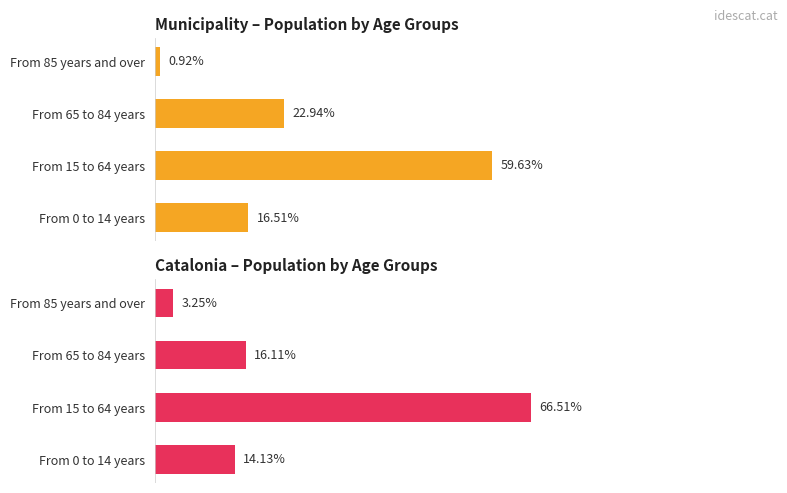

True or false: Municipality (Sant Agustí de Lluçanès) has a value of 6.3 at From 0 to 14 years.

False